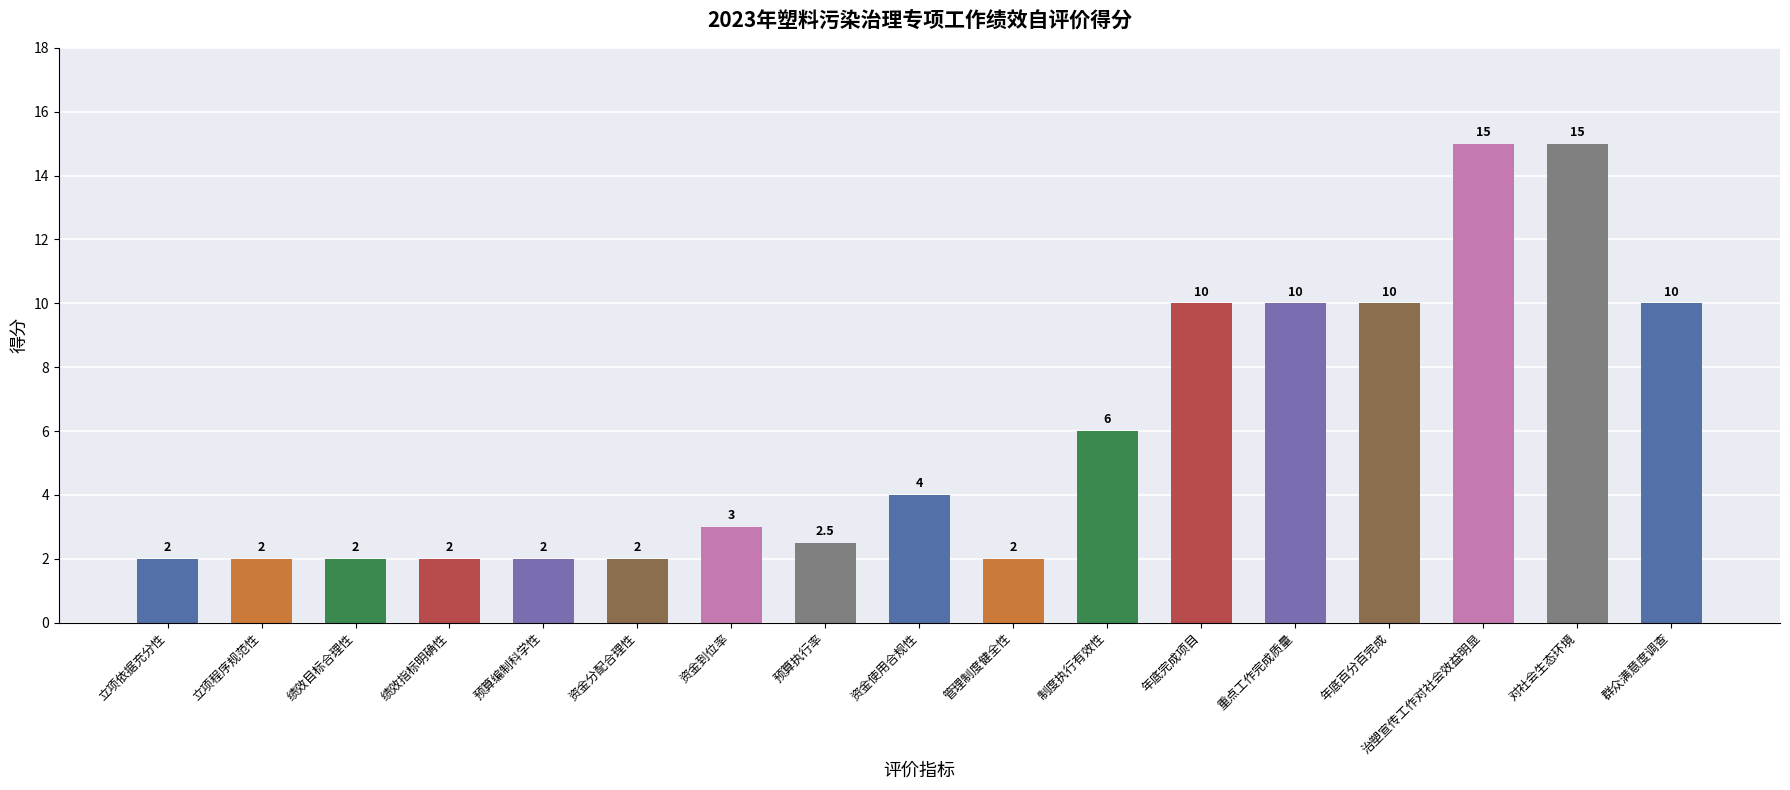

What is the greatest value displayed?

15.0